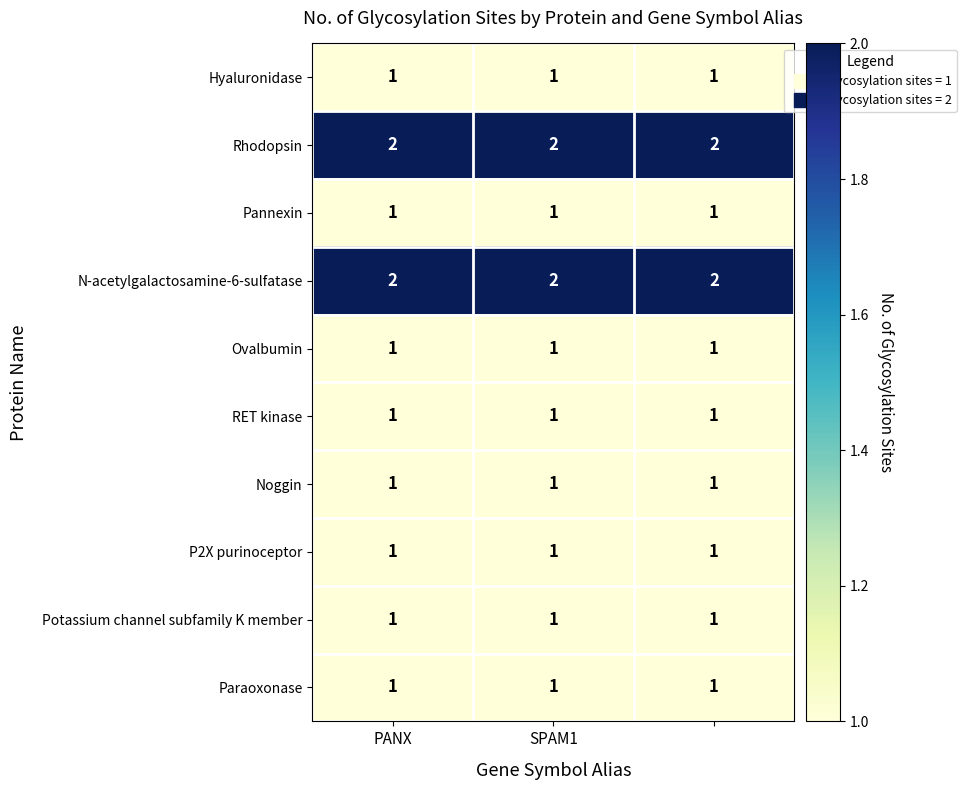

At how many categories does at least one series exceed 1?

3